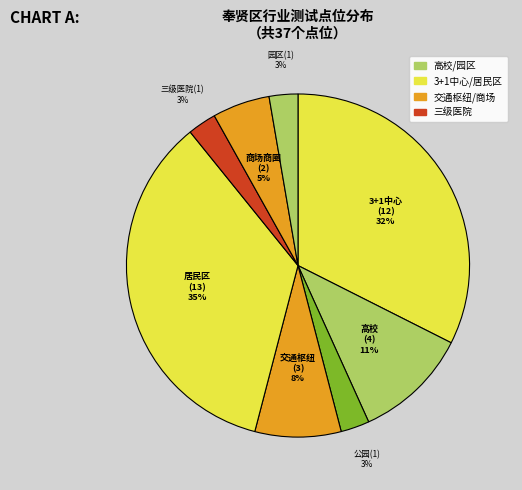

Which slice is the largest?

居民区